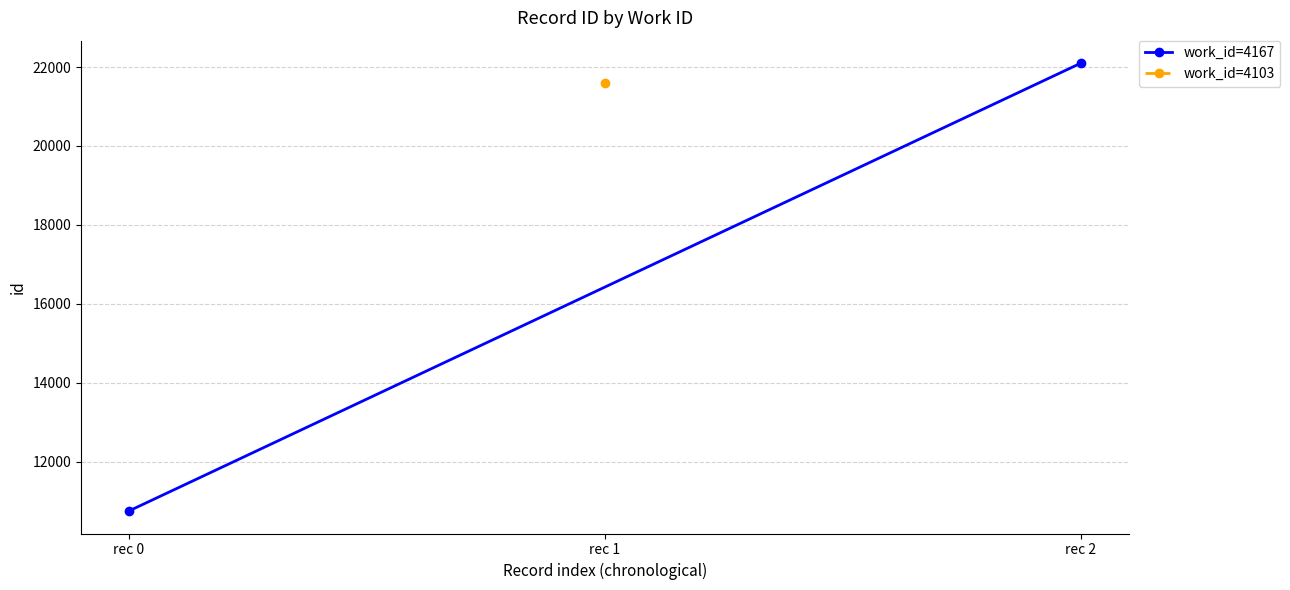

How many lines are shown in the chart?

1